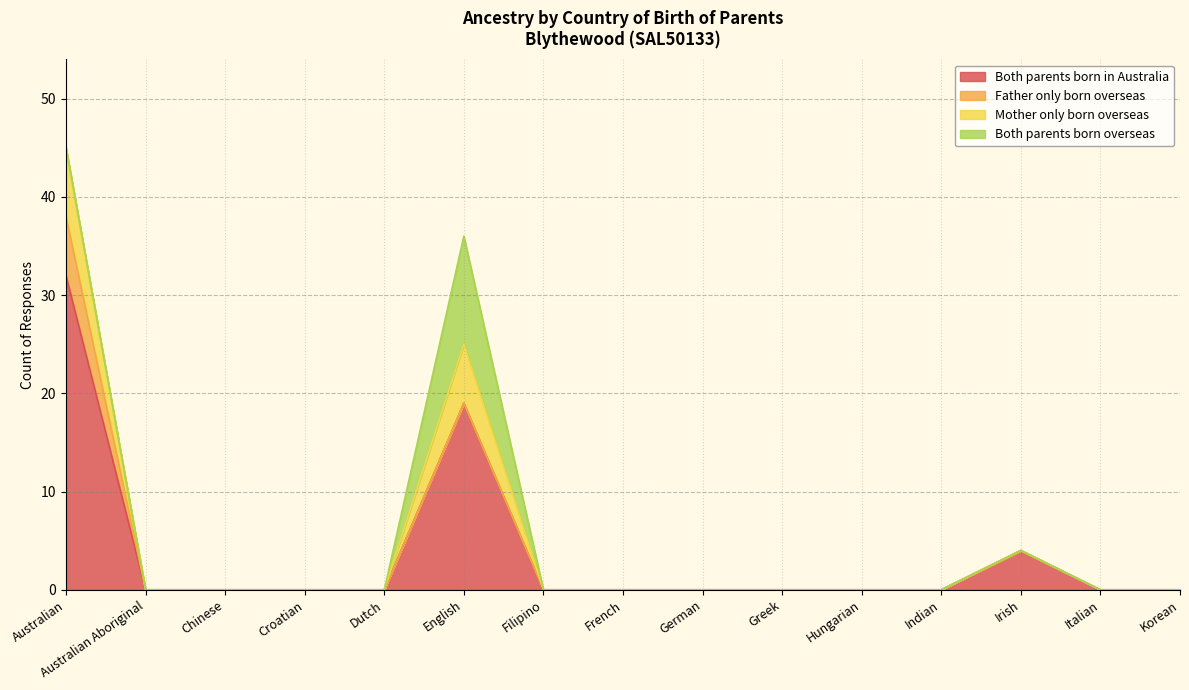

At which category is the sum across all series the highest?

Australian